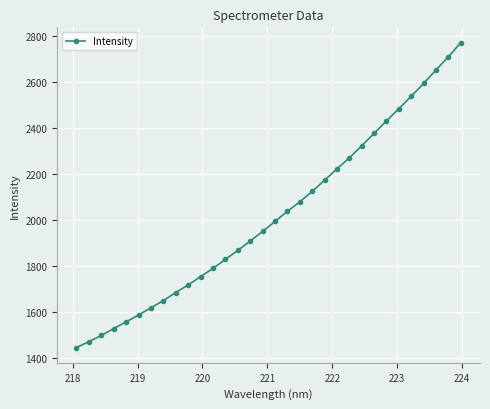

What is the value of the 23rd point from the left?

2270.6